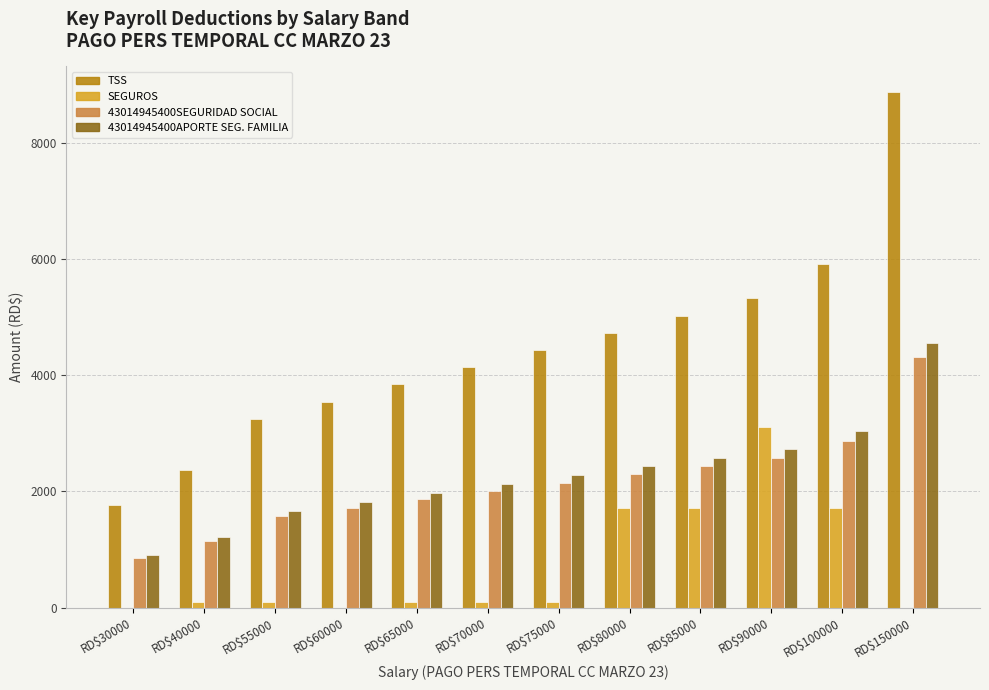

What is the approximate value of TSS at RD$55000?

3250.5